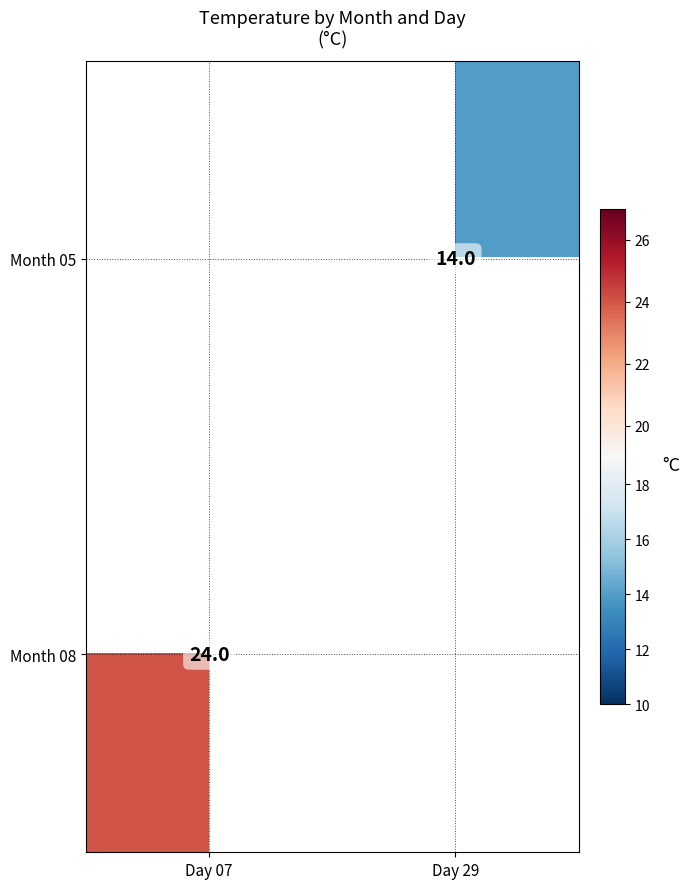

The value of Month 08 at Day 07 is 24. True or false?

True